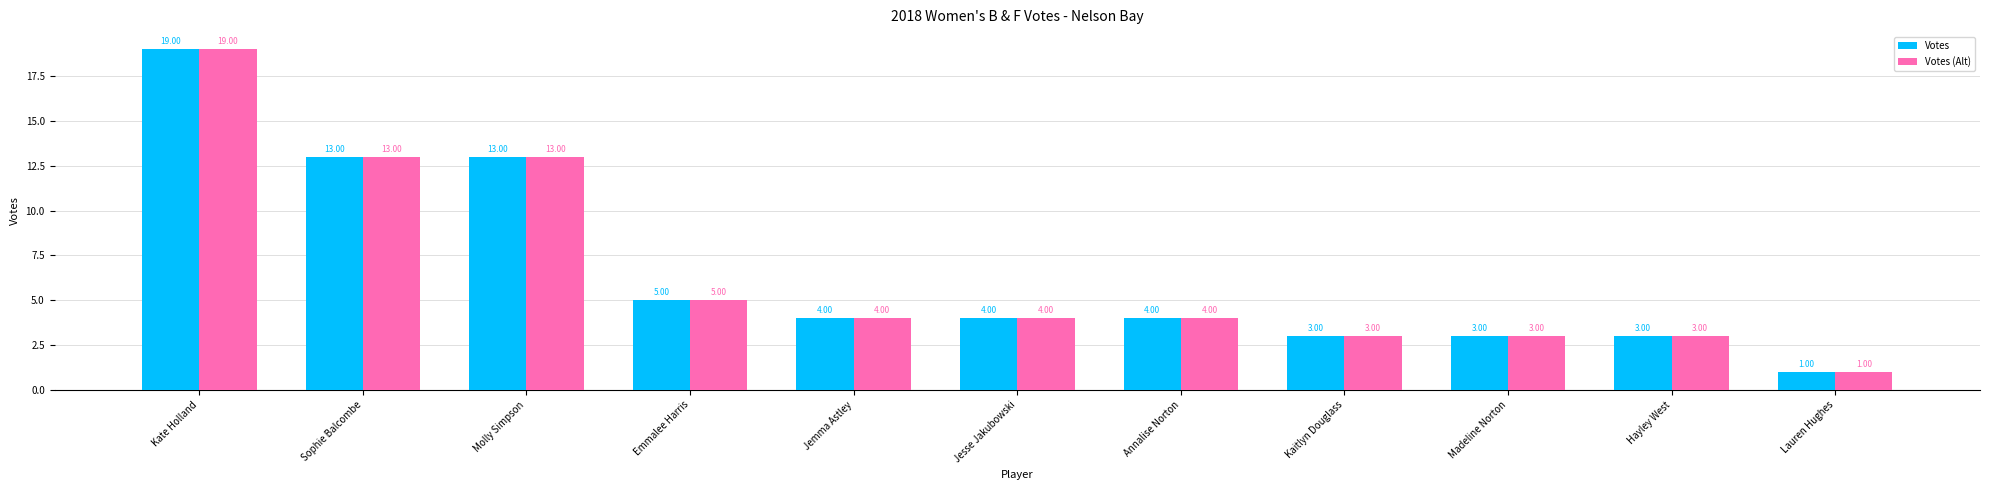

At which category is the sum across all series the highest?

Kate Holland